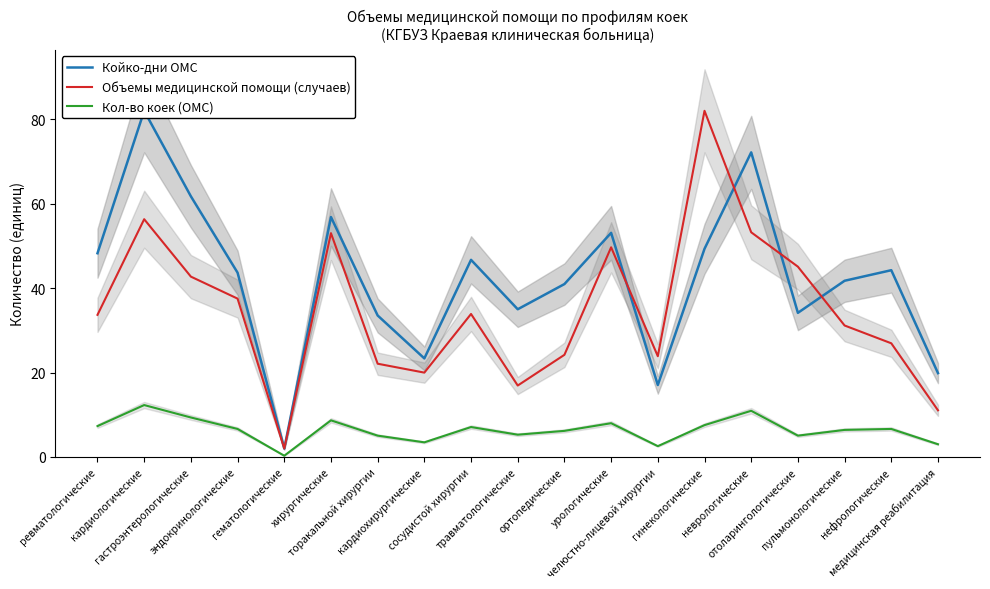

What is the greatest value displayed?

82.0